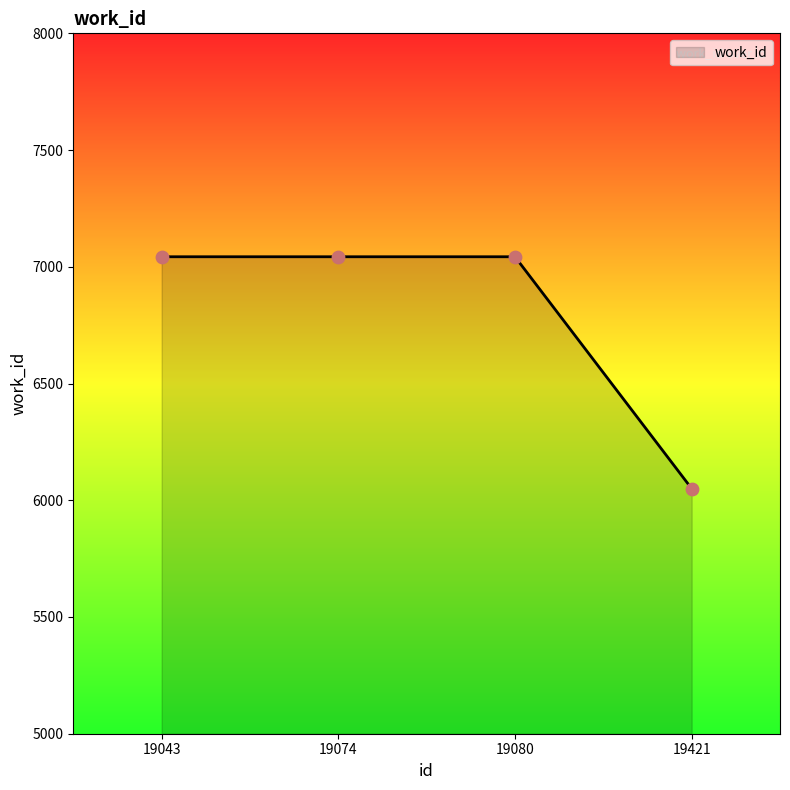

Approximately how many times larger is the value at 19080 compared to 19043?

1.0